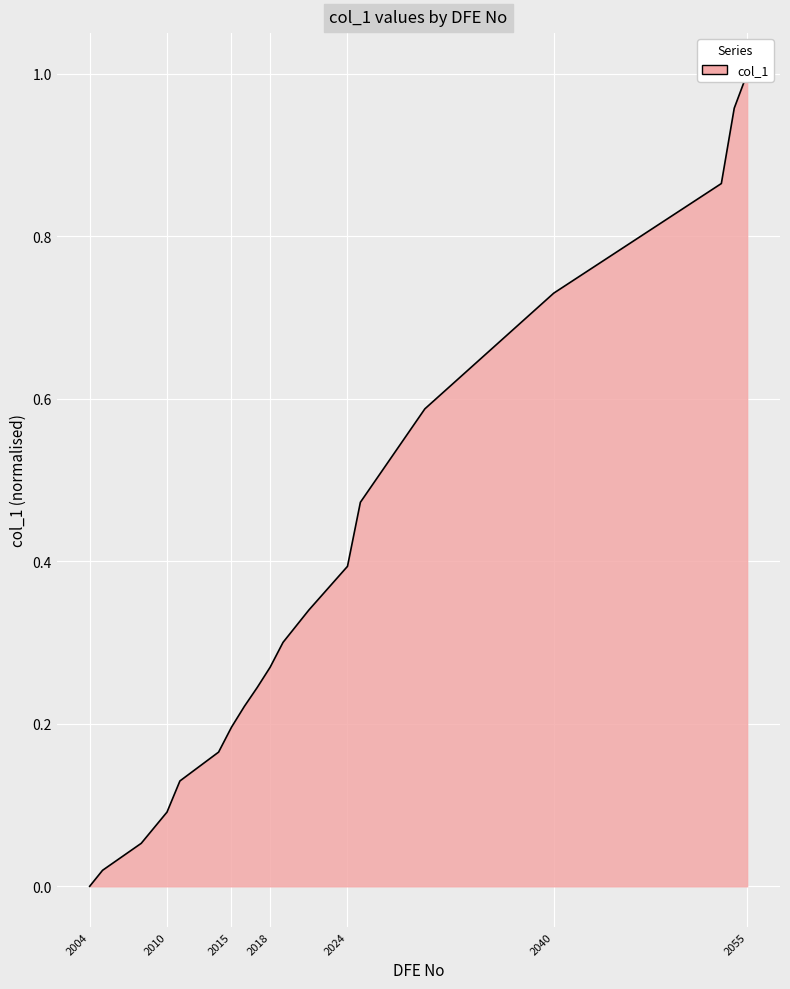

What is the approximate value at 2054?

1.0